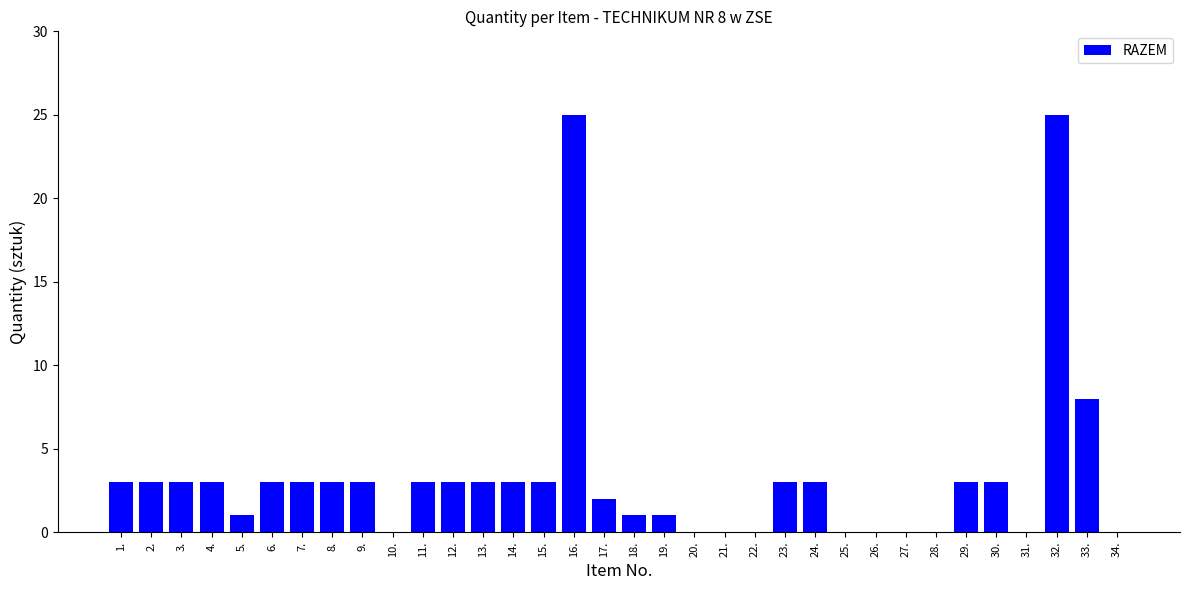

Reading left to right, what are all the values shown in this chart?

3	3	3	3	1	3	3	3	3	0	3	3	3	3	3	25	2	1	1	0	0	0	3	3	0	0	0	0	3	3	0	25	8	0